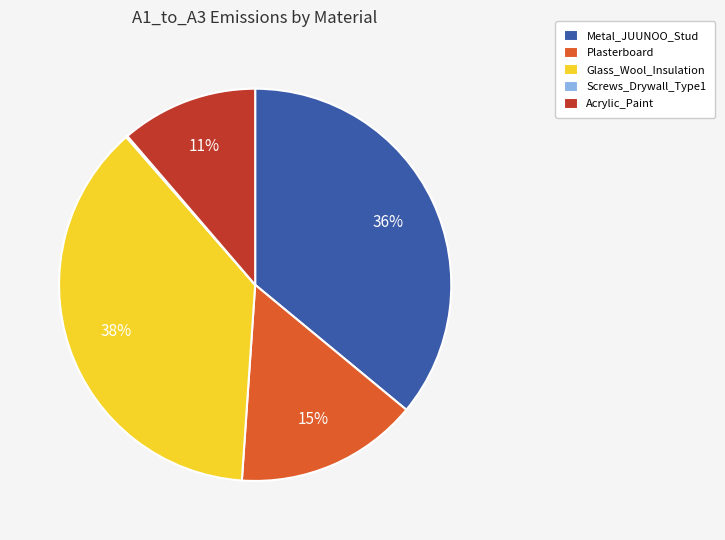

To the nearest percent, what is the average slice percentage?

20%